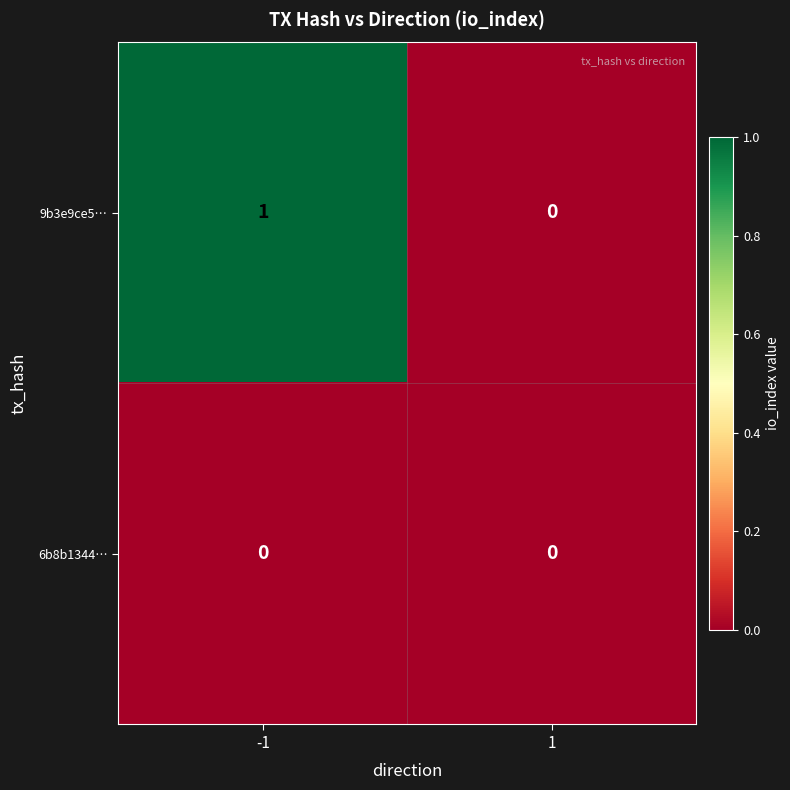

True or false: 6b8b1344… has a value of 0 at -1.

True